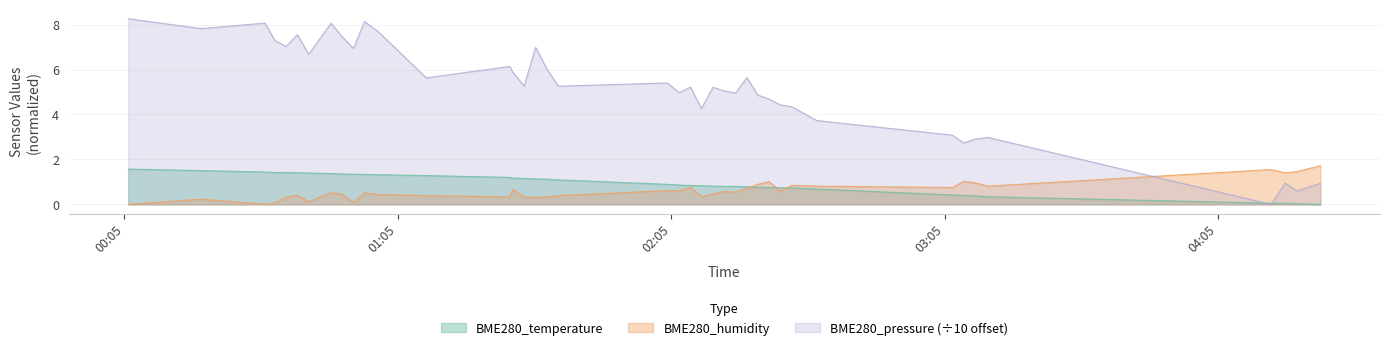

Is the value of BME280_humidity at 2022/02/10 01:30:15 greater than the value of BME280_temperature at 2022/02/10 04:27:27?

Yes